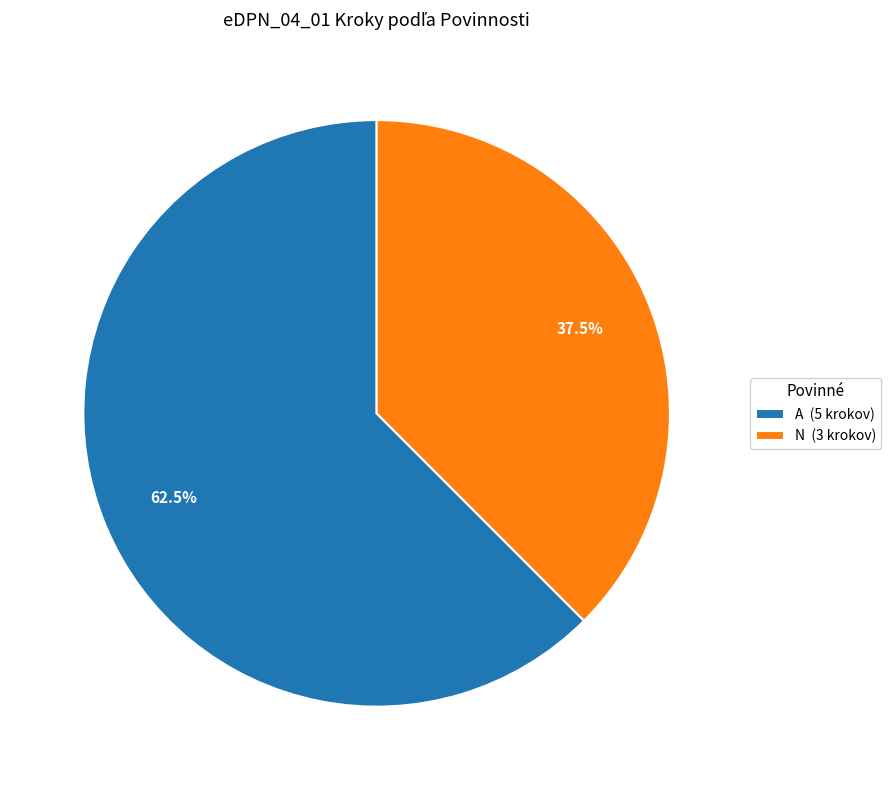

Which category has the biggest portion of the pie?

A